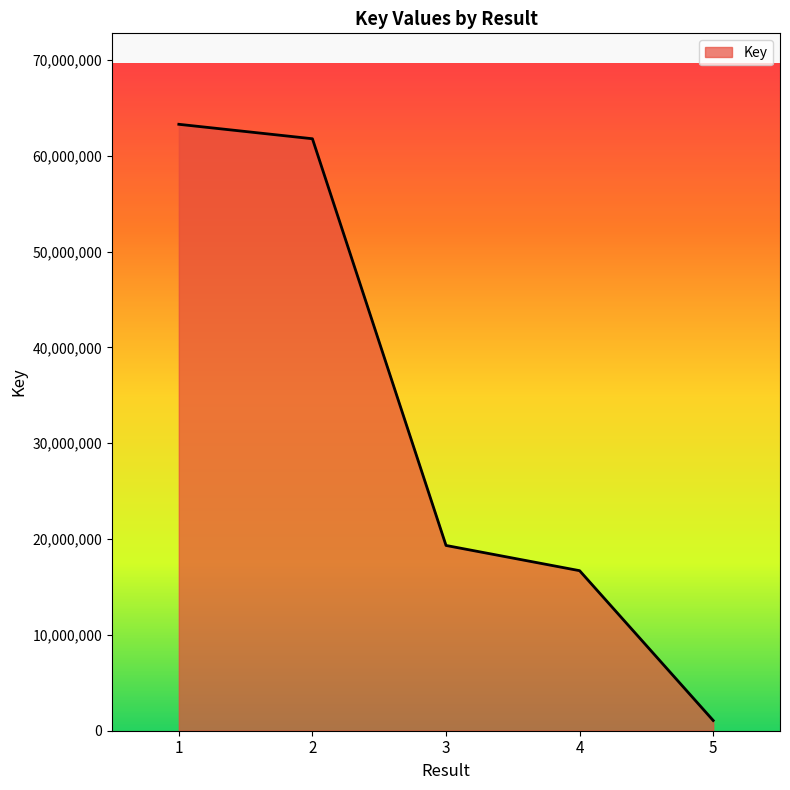

At which label is the value closest to 32180366?

3